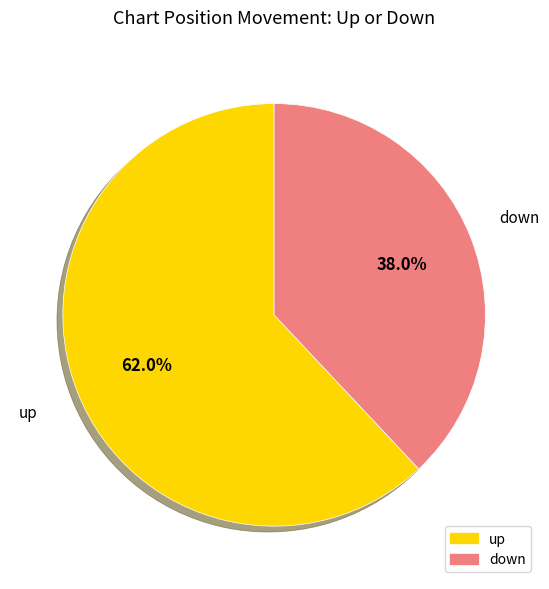

To the nearest percent, what is the combined percentage of up and down?

100%